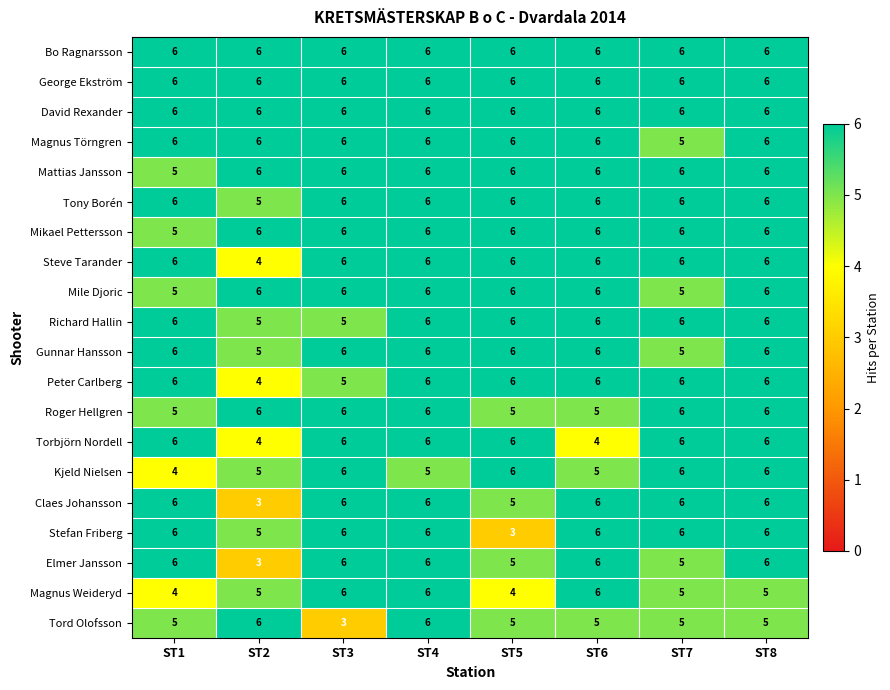

Count the Gunnar Hansson values in the range 6 to 7.

6